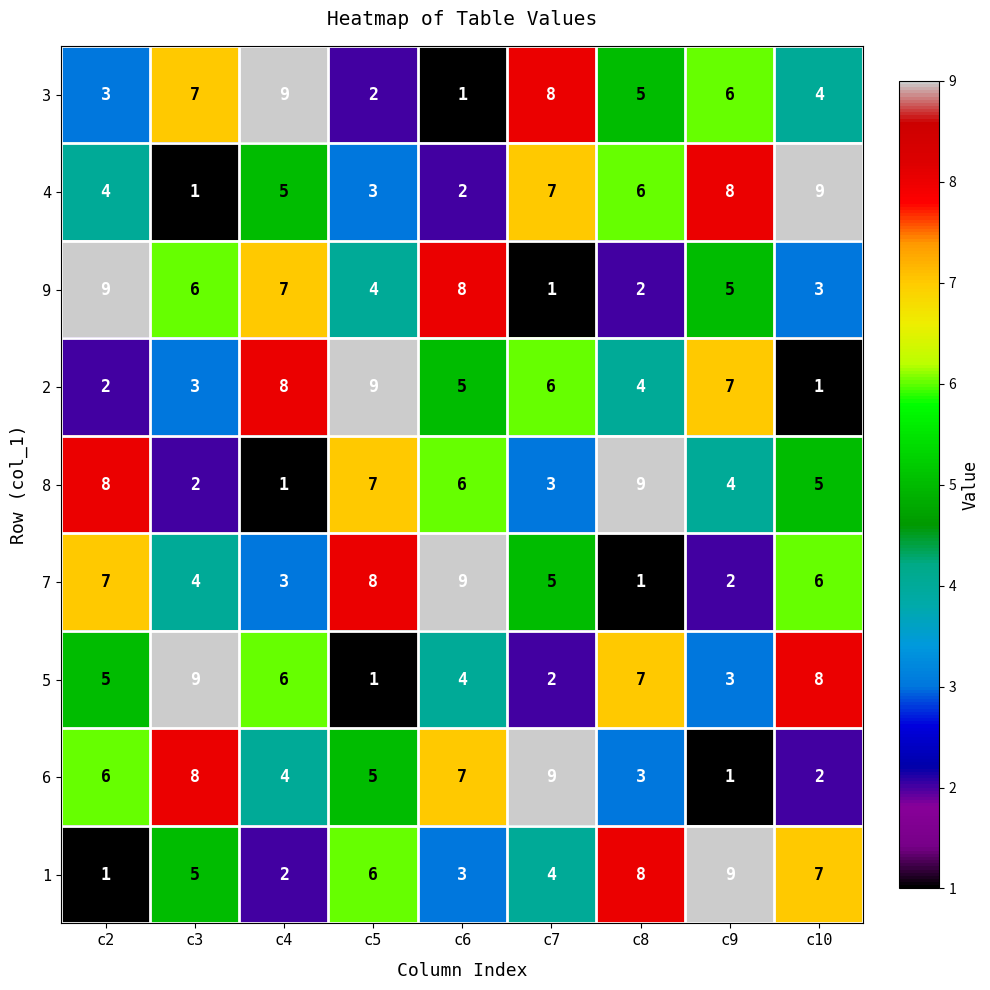

What is the greatest value displayed?

9